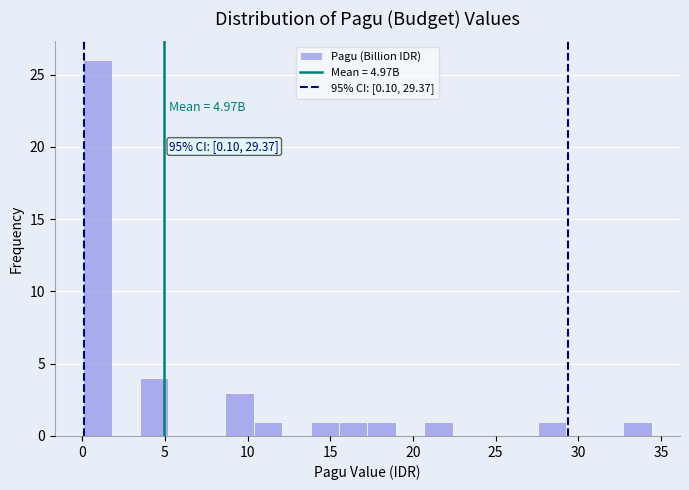

Around what value on the x-axis is the tallest bar? Give the approximate position of its centre, as read against the axis.

1.0